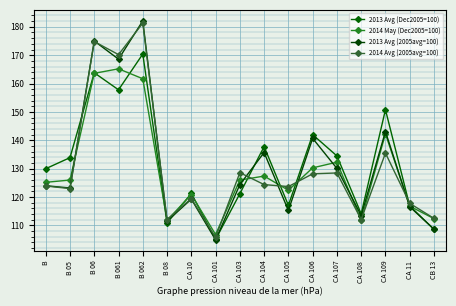

What is the spread (max minus min) of values at CA 109?

15.3